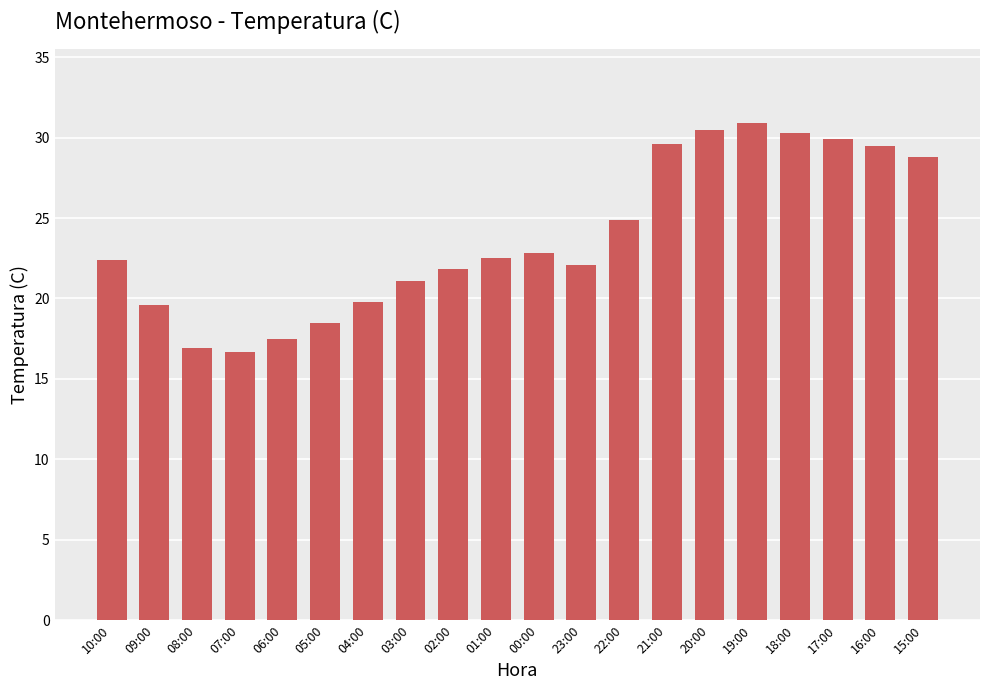

What is the label of the 15th bar from the right?

05:00